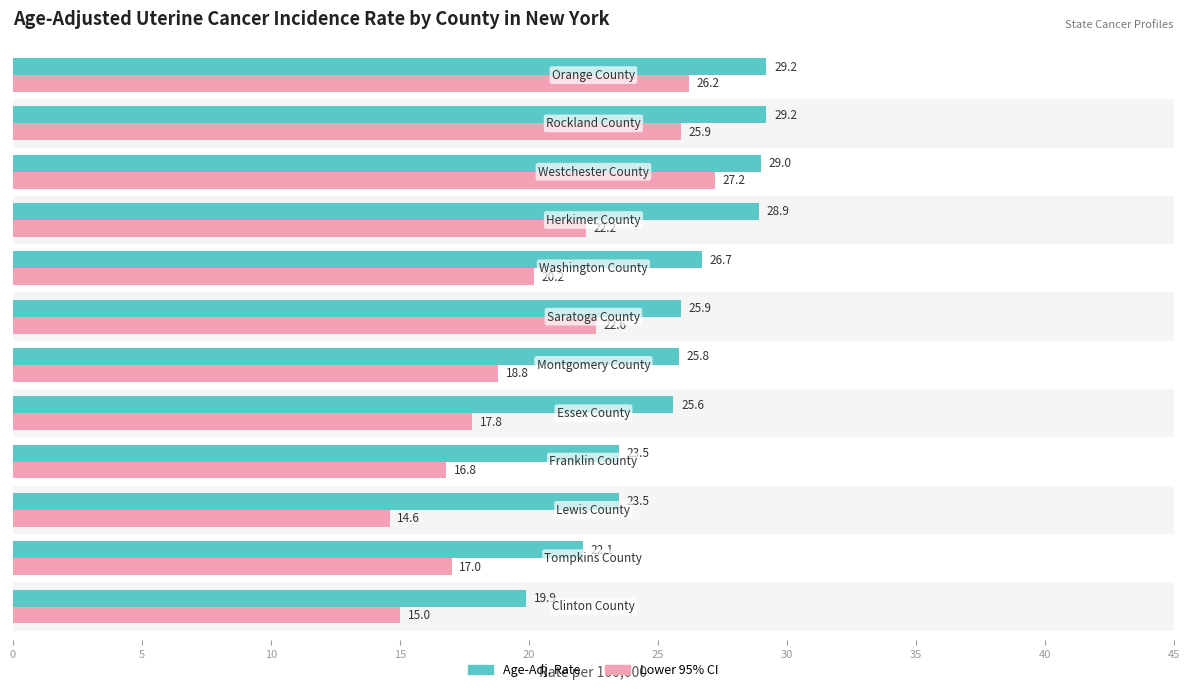

What is the difference between the maximum and minimum values in the Lower 95% CI series?

12.6